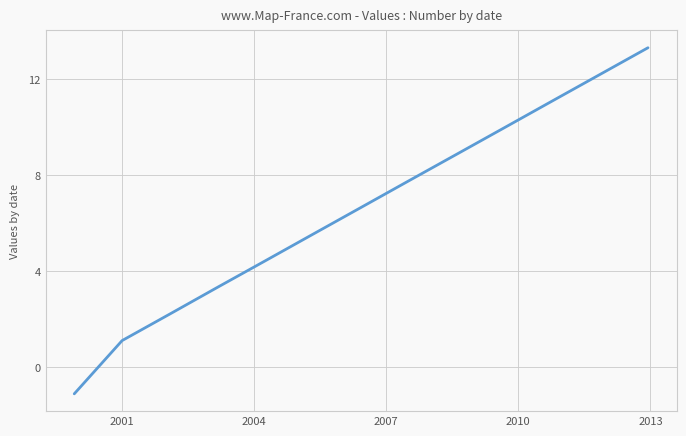

What is the minimum value shown in the chart?

-1.1